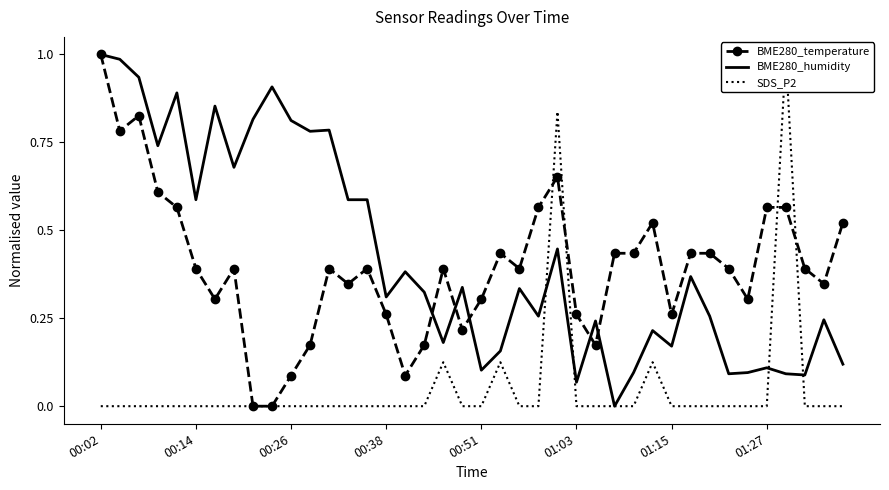

Between 01:27 and 00:14, which is larger?

00:14